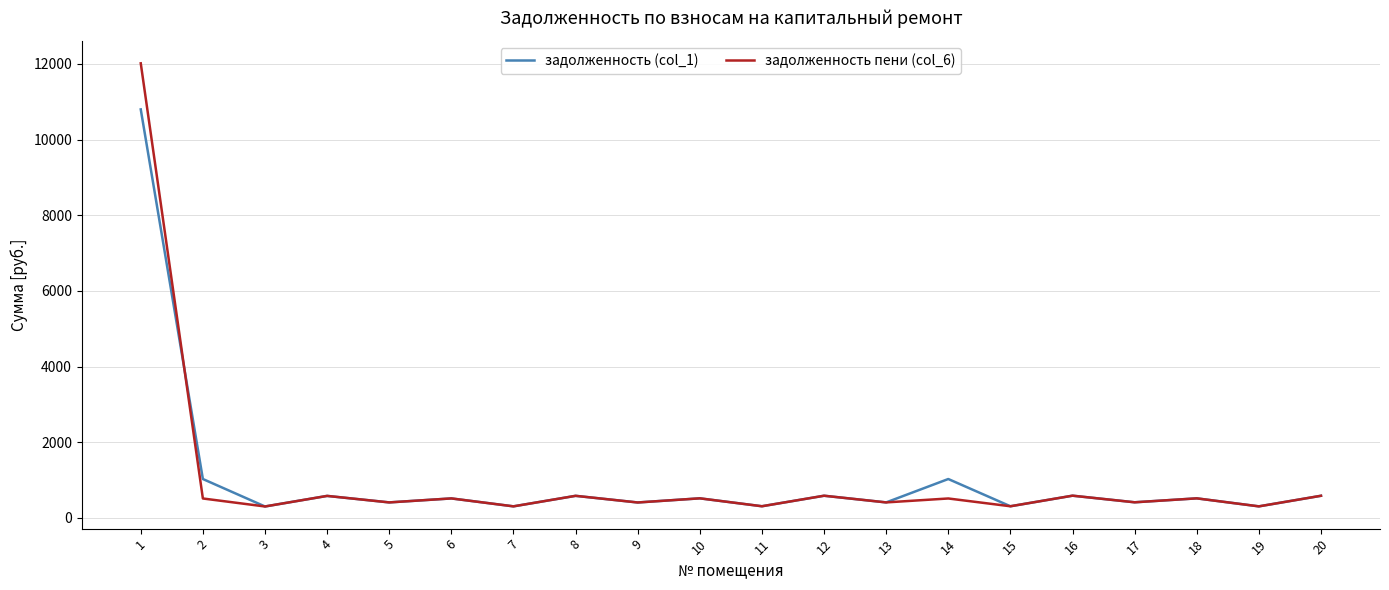

What is the smallest value displayed?

303.0